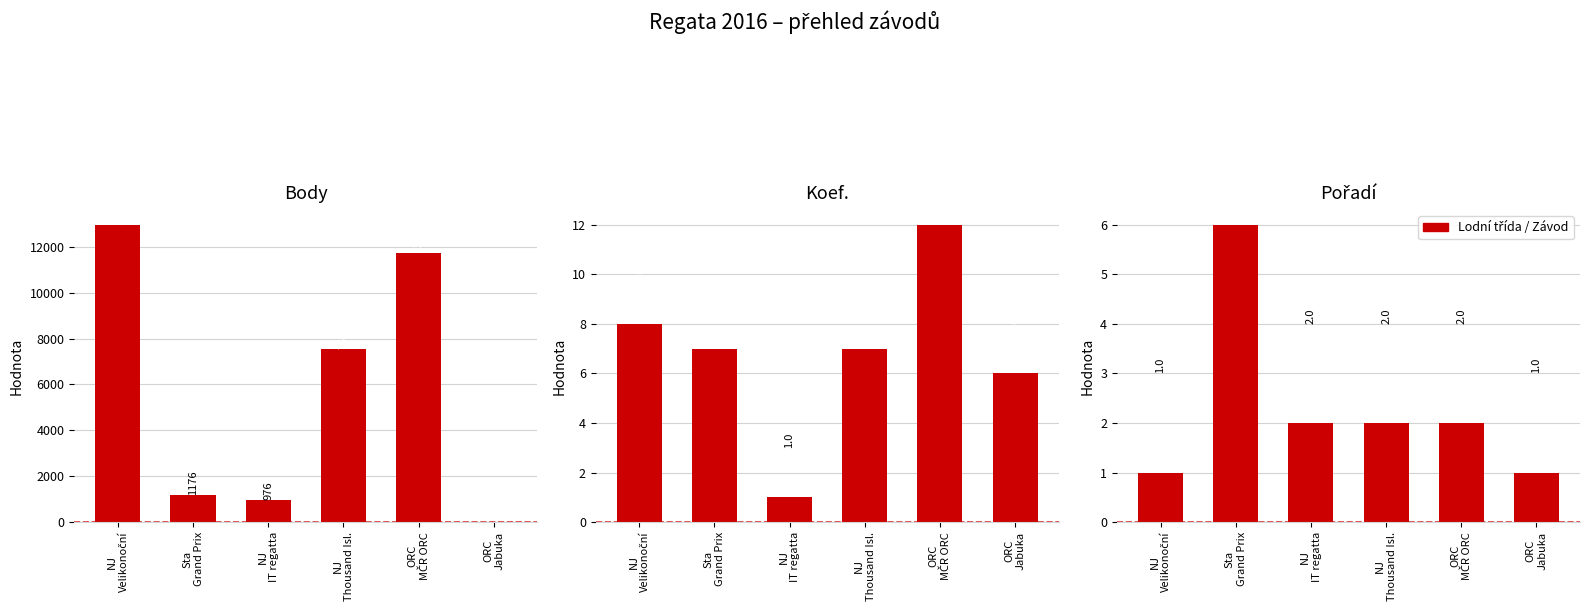

What is the total value across all series at NJ
Velikonoční?

12965